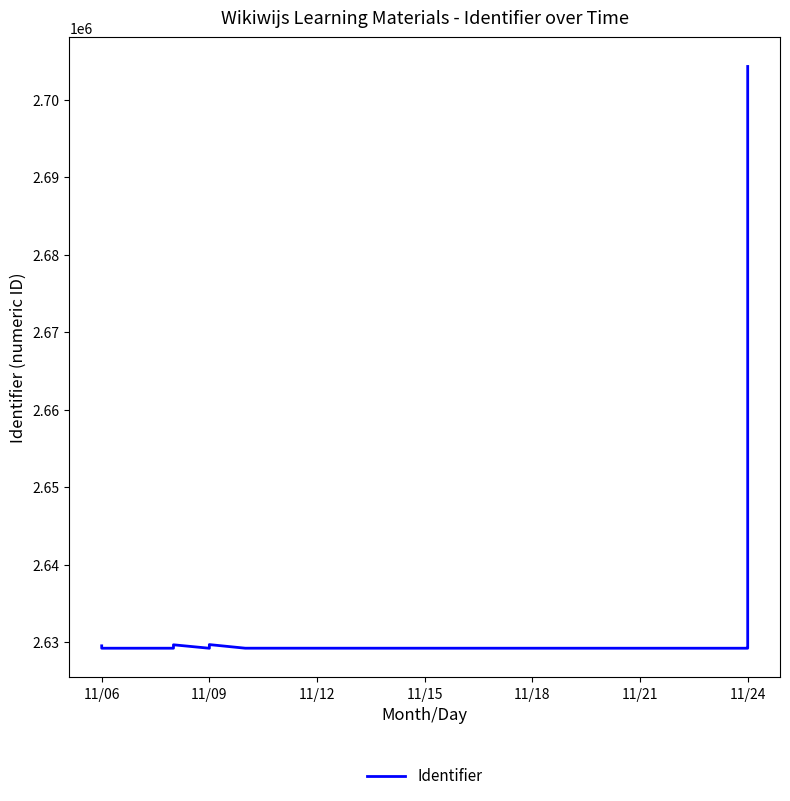

What value does the data have at 11/09?

2629720